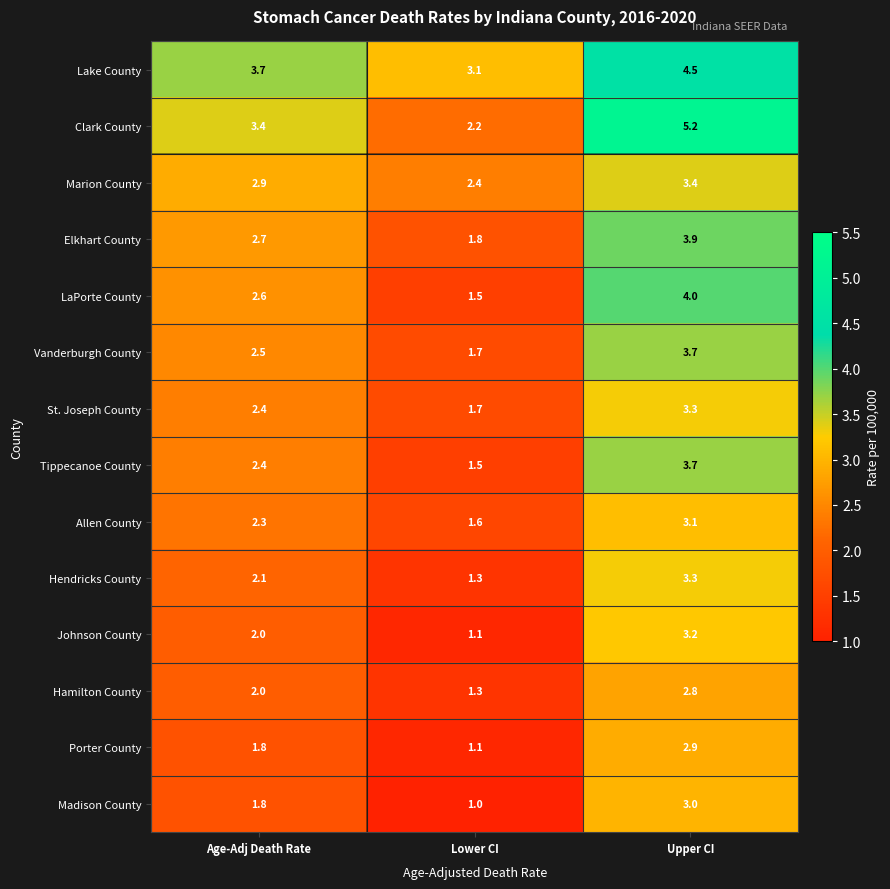

Is it true that LaPorte County equals 4.4 at Age-Adj Death Rate?

False